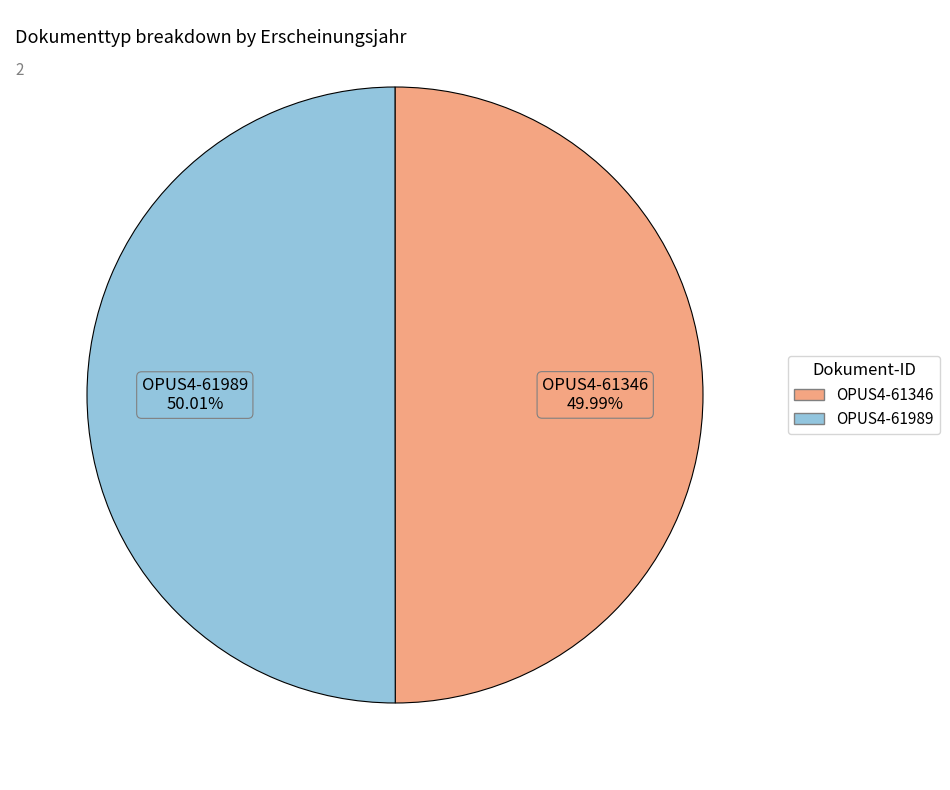

To the nearest percent, what portion does OPUS4-61989 represent?

50%